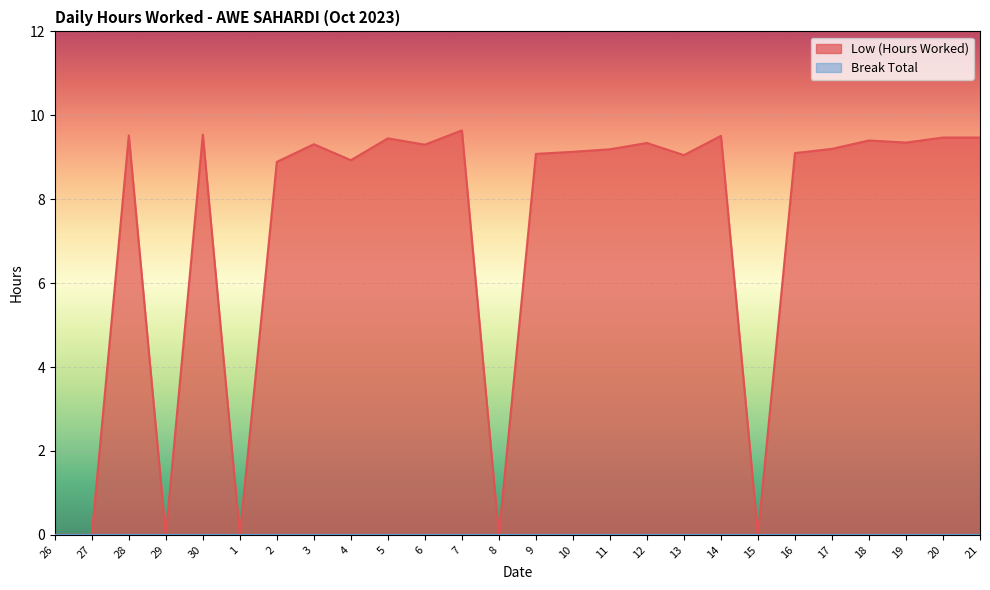

Which label corresponds to the smallest value in the chart?

26